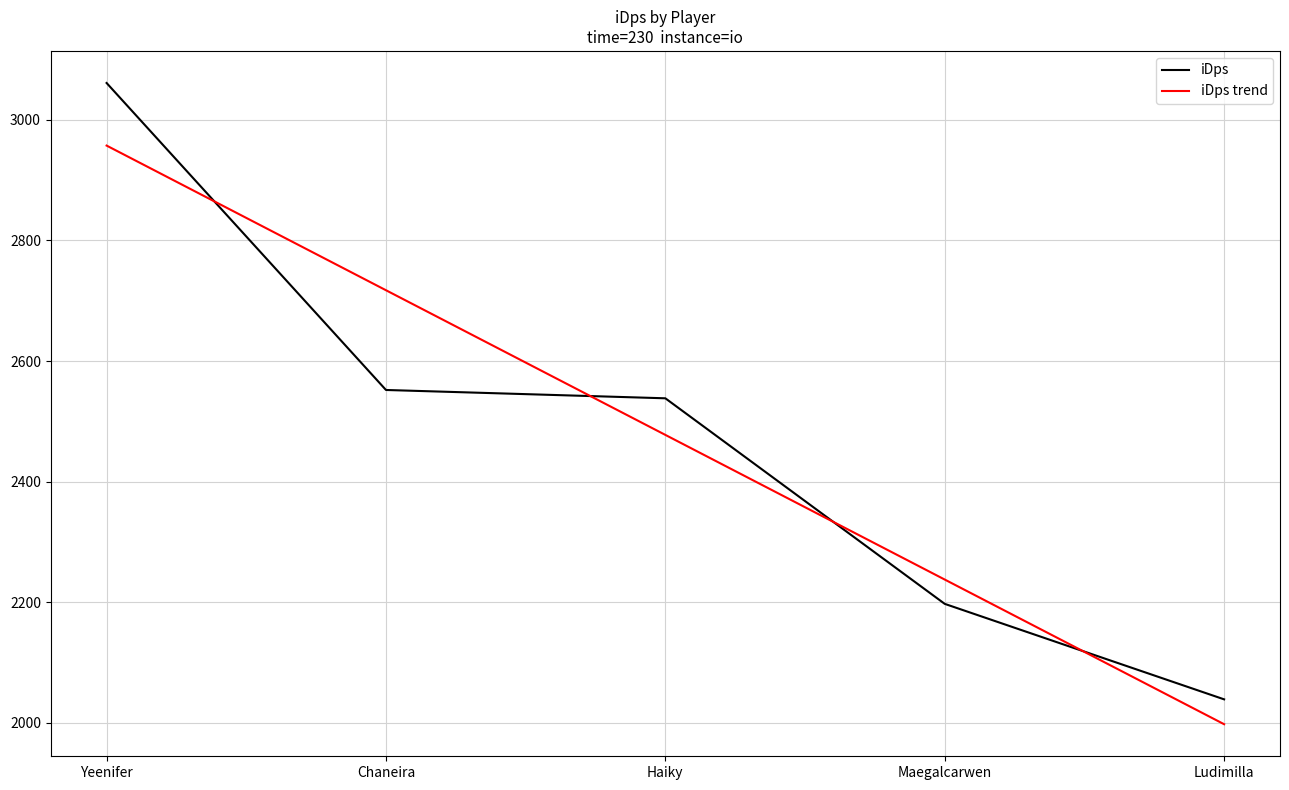

Where is iDps trend nearest to the value 2477?

Haiky